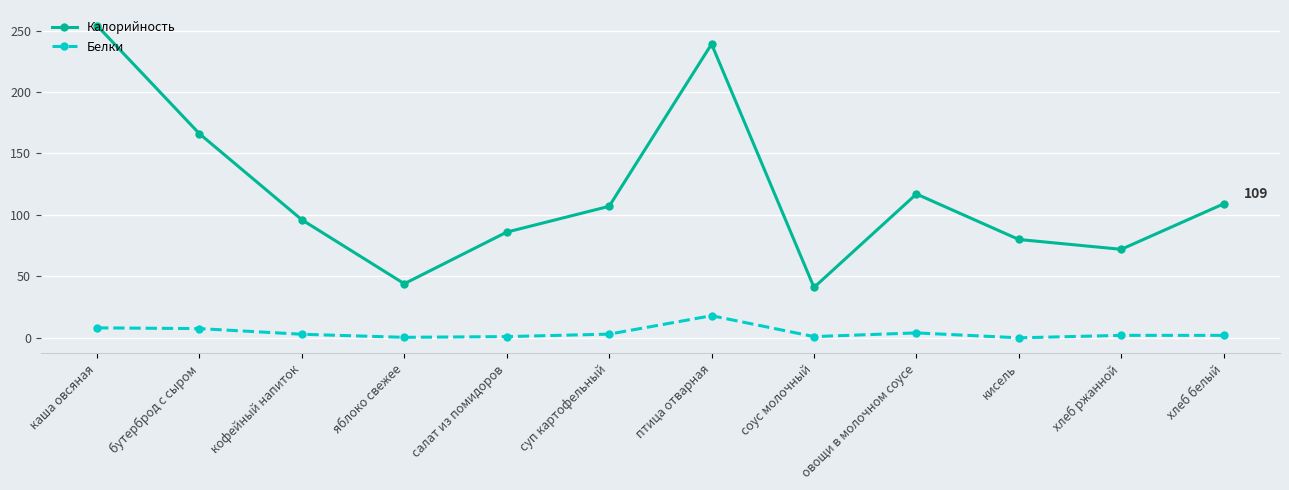

Rank the series at бутерброд с сыром from lowest to highest value.

Белки, Калорийность